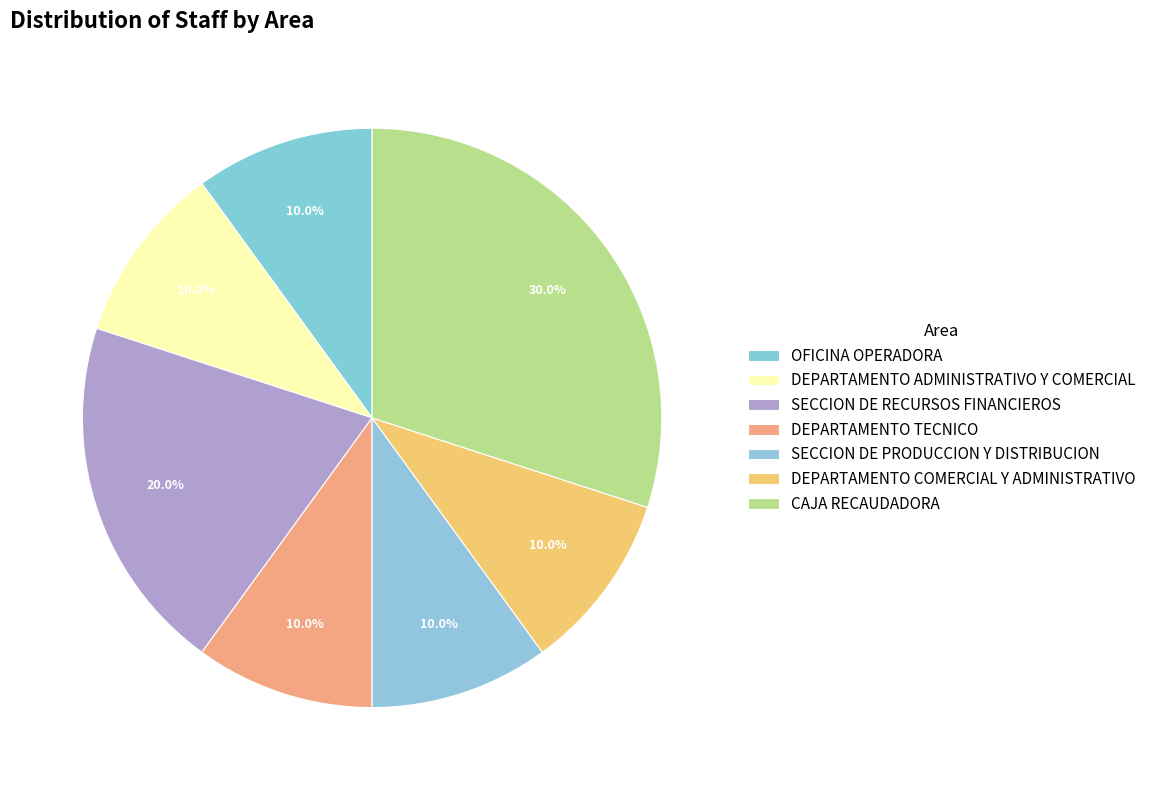

Between DEPARTAMENTO ADMINISTRATIVO Y COMERCIAL and DEPARTAMENTO COMERCIAL Y ADMINISTRATIVO, which is larger?

DEPARTAMENTO ADMINISTRATIVO Y COMERCIAL